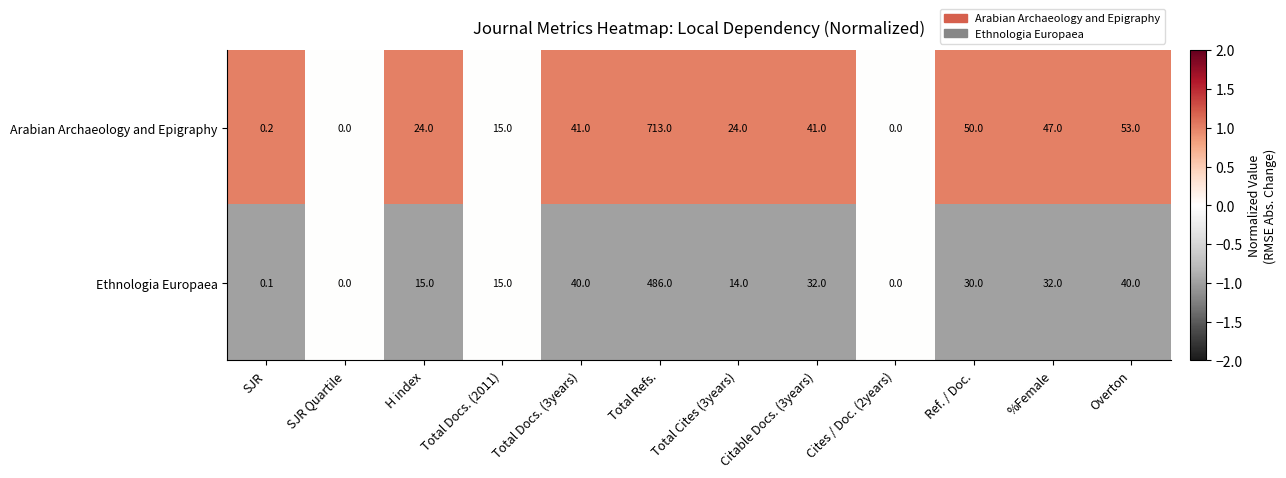

Rank the series by their maximum value, from lowest to highest.

Ethnologia Europaea, Arabian Archaeology and Epigraphy